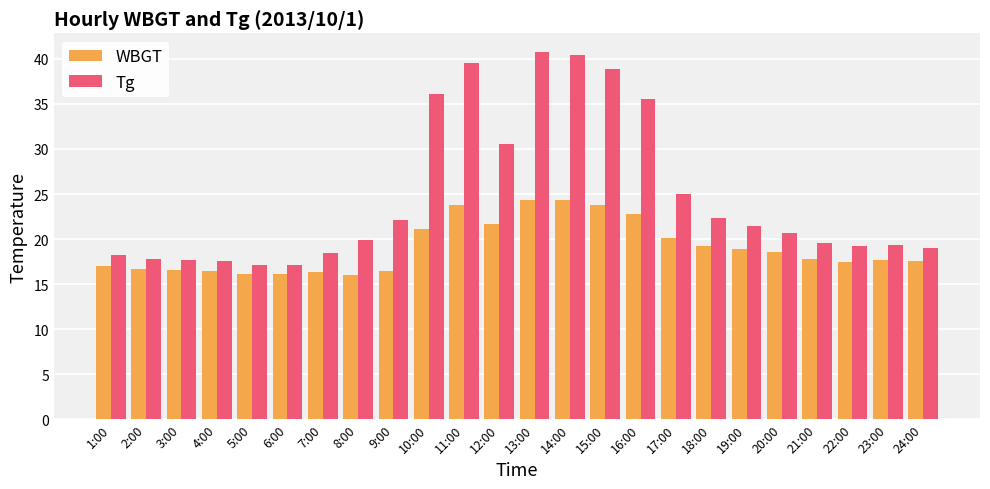

Are the bars grouped side by side (vs. stacked)?

Yes